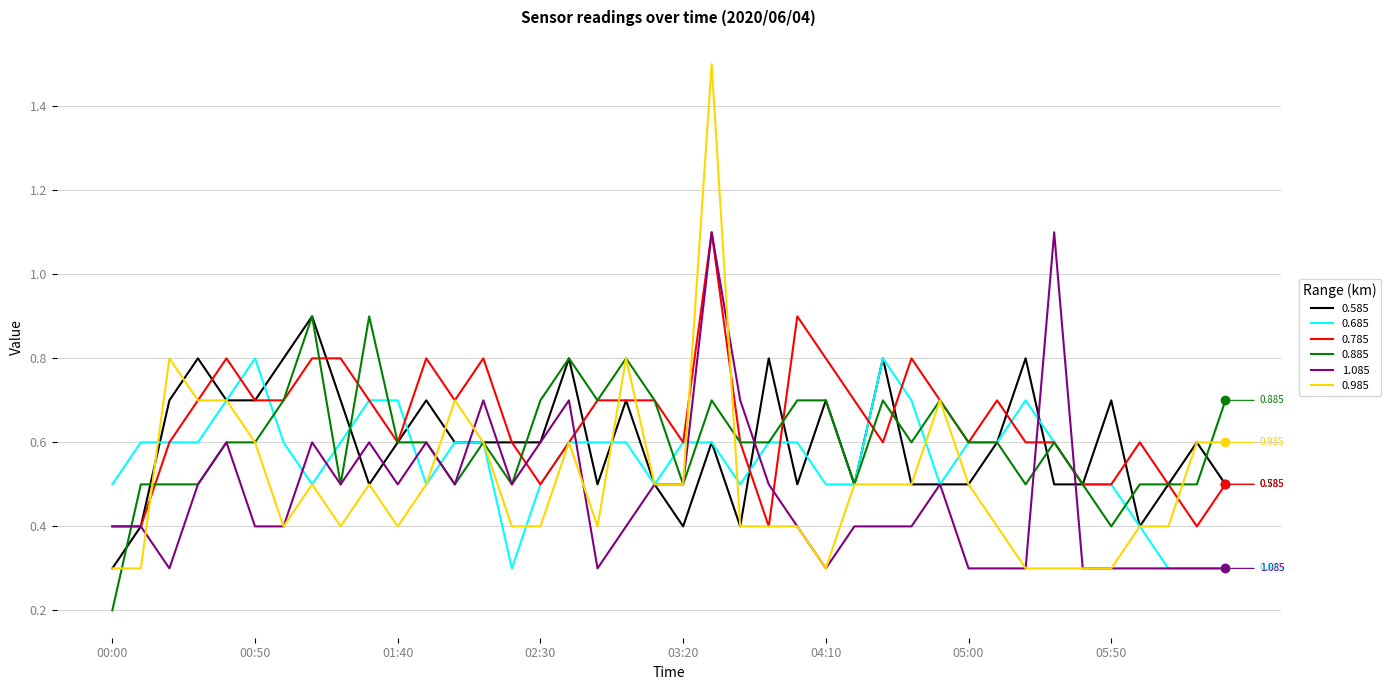

What are all the series names shown in the legend?

0.585, 0.685, 0.785, 0.885, 1.085, 0.985